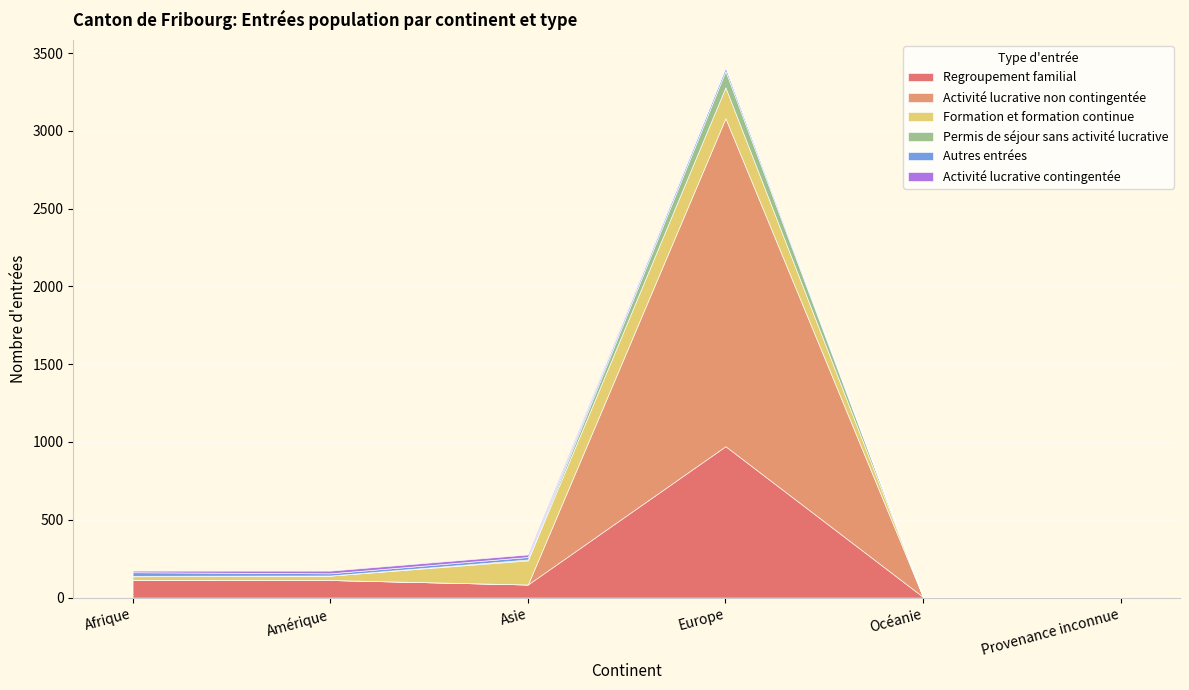

How many times do Activité lucrative contingentée and Activité lucrative non contingentée cross each other?

1